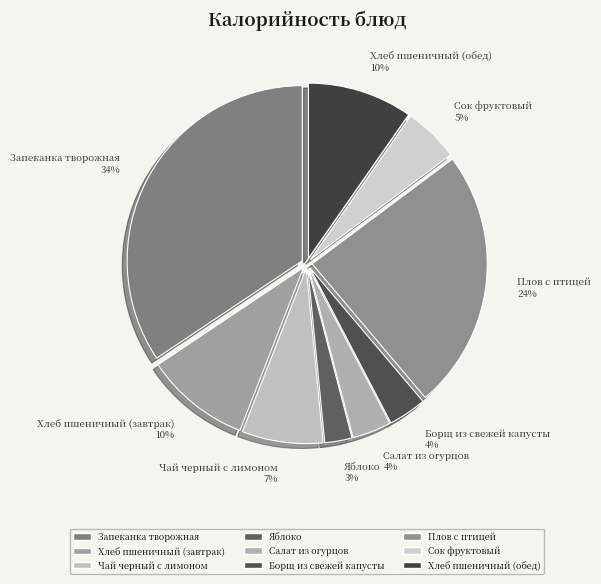

What percentage is the Хлеб пшеничный (завтрак) slice, to the nearest percent?

10%